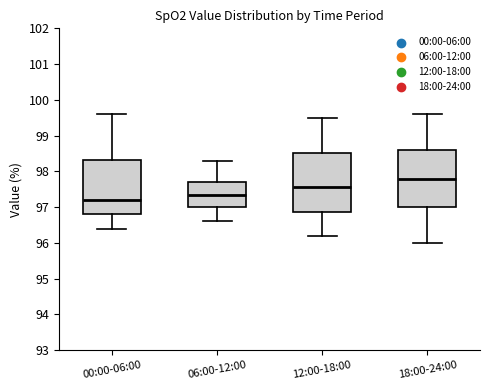

Where does the lower whisker of the box for 18:00-24:00 end on the y-axis? The values are not printed on the chart, so give them approximately, as read against the axis.

96.0